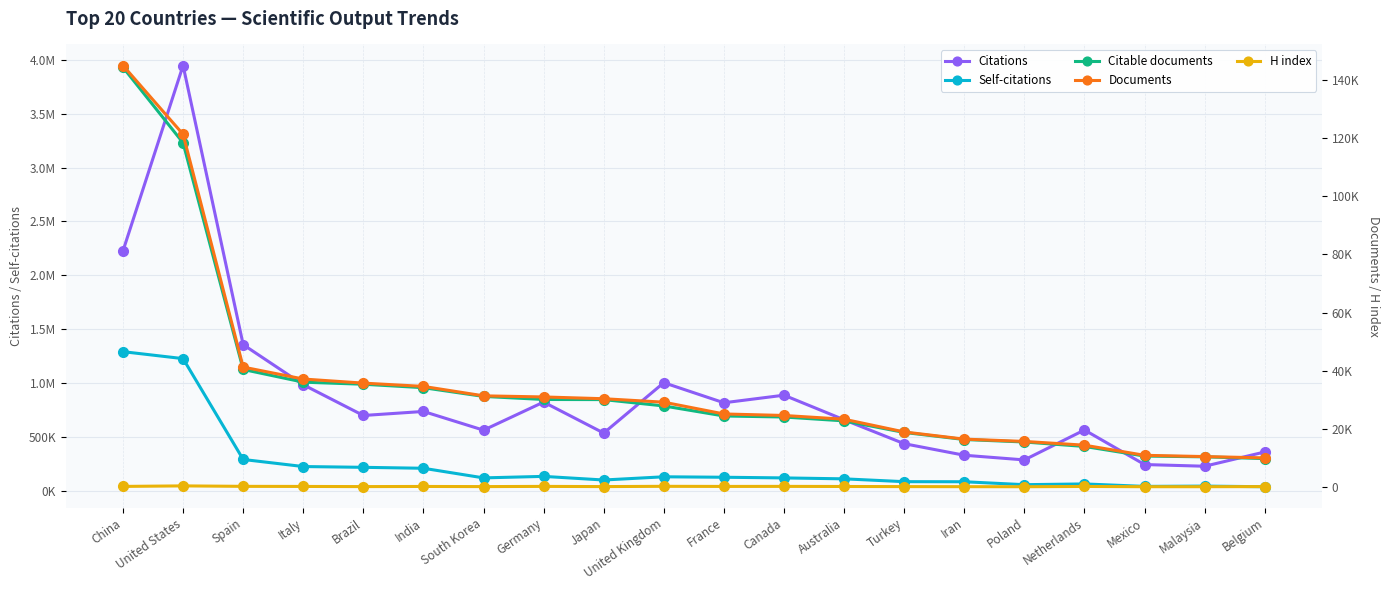

Reading left to right, what are all the values shown in this chart?

Citations: 2227296	3945156	1358490	987135	702127	739514	566084	826420	539219	1006084	819982	890201	662529	440846	333811	290507	567739	247622	231926	364028
Self-citations: 1293559	1229004	294601	229032	221802	213061	123949	137895	104304	134081	129826	123696	115072	88894	88173	60970	67911	45101	47834	41993
Citable documents: 144324	118366	40464	36098	35385	34199	31202	30147	30105	27924	24475	24122	22790	18817	16387	15533	14003	10701	10430	9830
Documents: 144949	121302	41279	37178	35770	34639	31400	31014	30405	29218	25168	24647	23362	18987	16517	15724	14437	10953	10519	10064
H index: 263	443	285	253	199	248	199	269	202	296	257	275	239	197	175	154	245	162	163	204